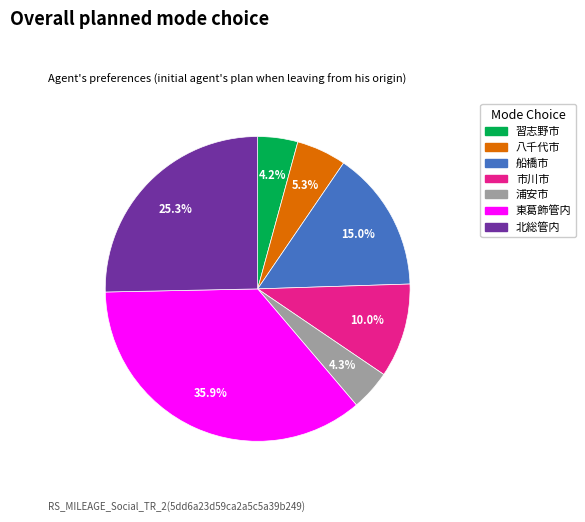

True or false: 浦安市 accounts for 4% of the total.

True